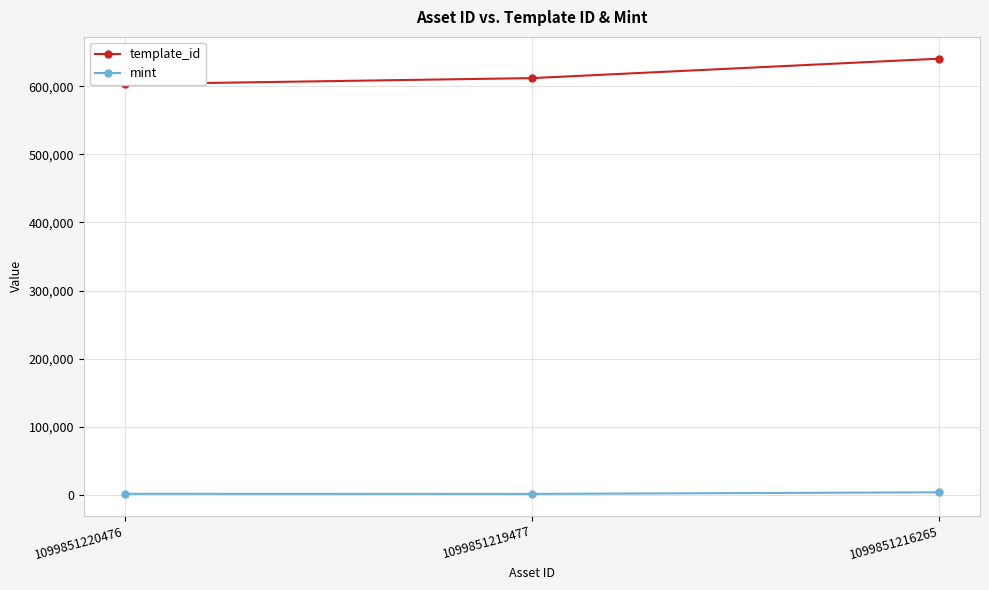

How many lines are shown in the chart?

2